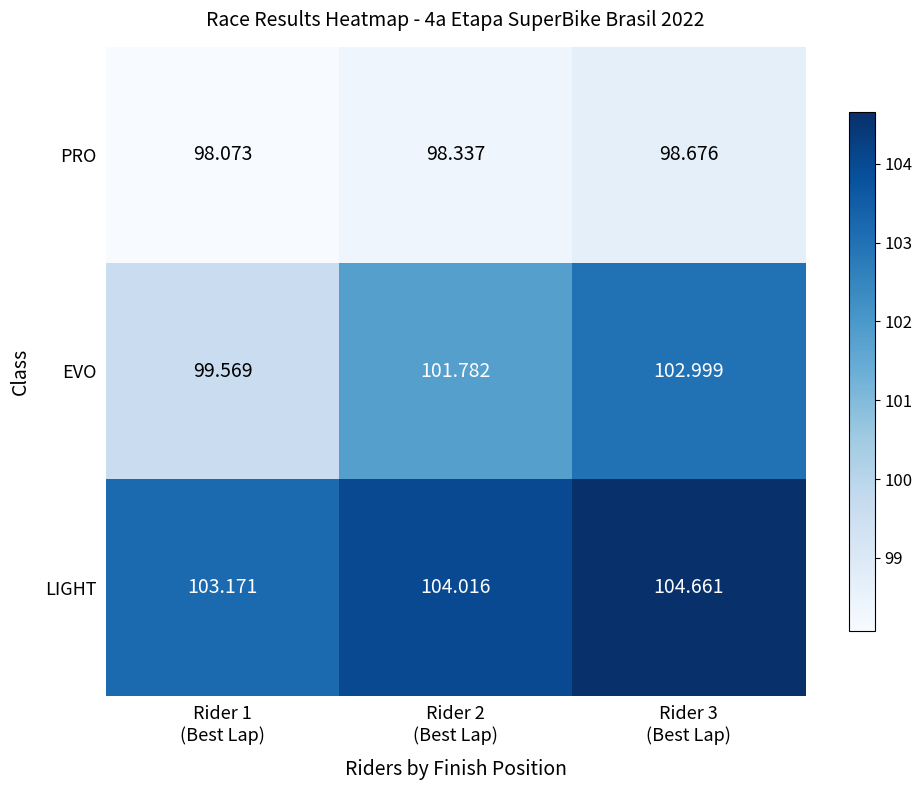

Which series has the largest range (max minus min)?

EVO